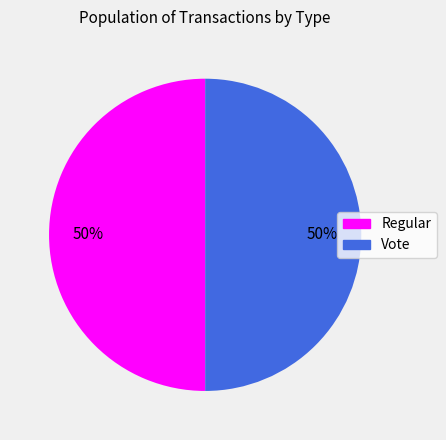

To the nearest percent, what is the average slice percentage?

50%